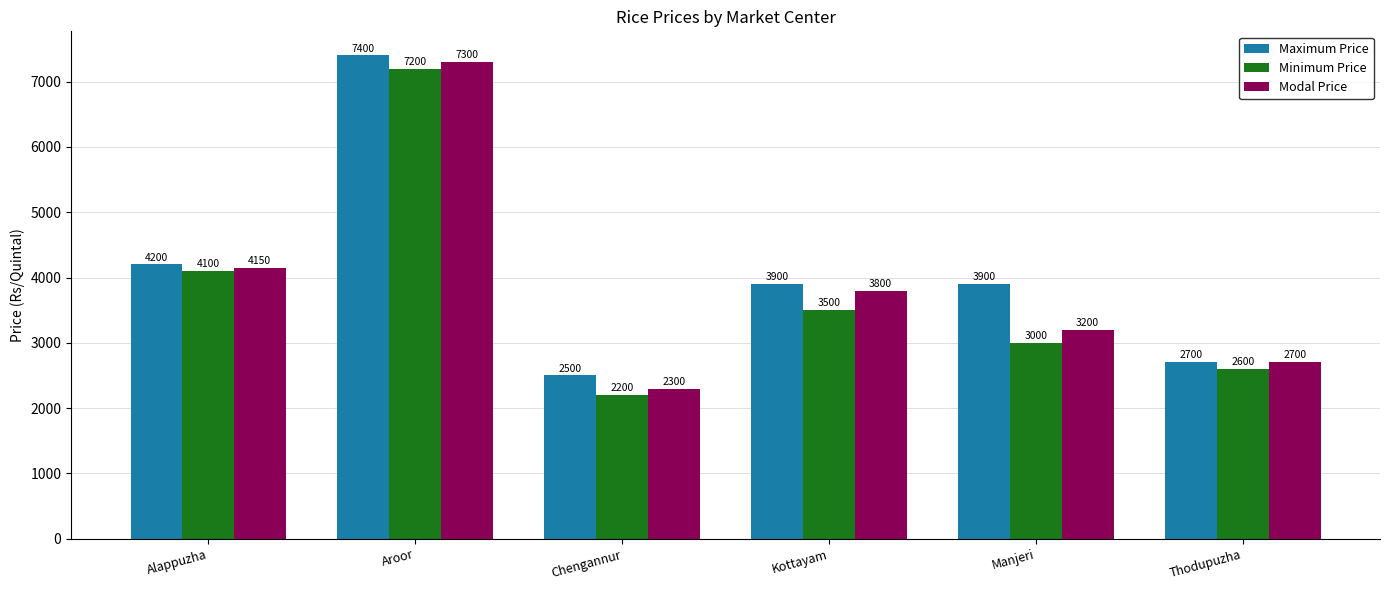

Is it true that Modal Price equals 2043 at Aroor?

False